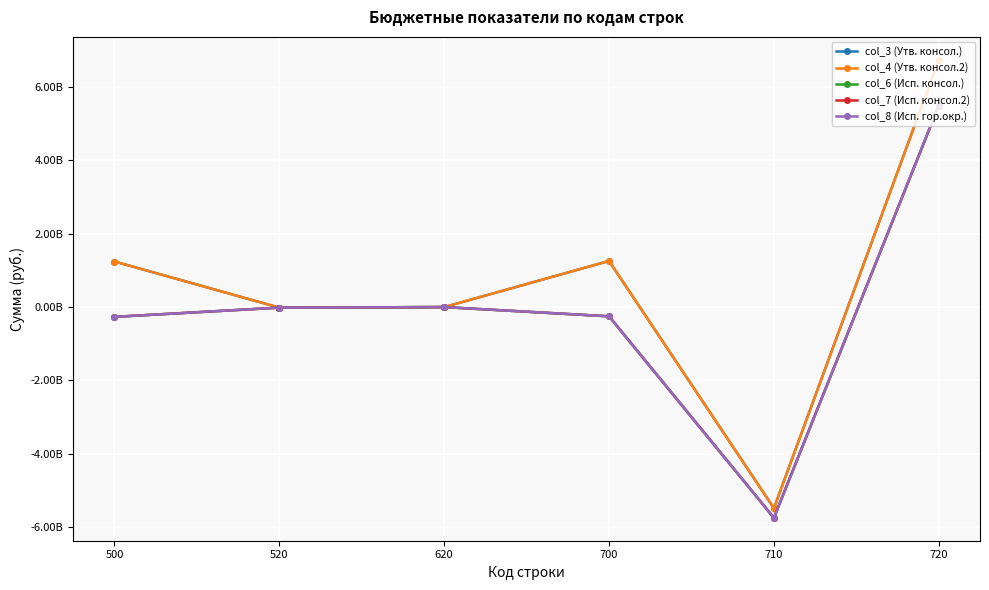

Is this an area chart (filled region under the line)?

No